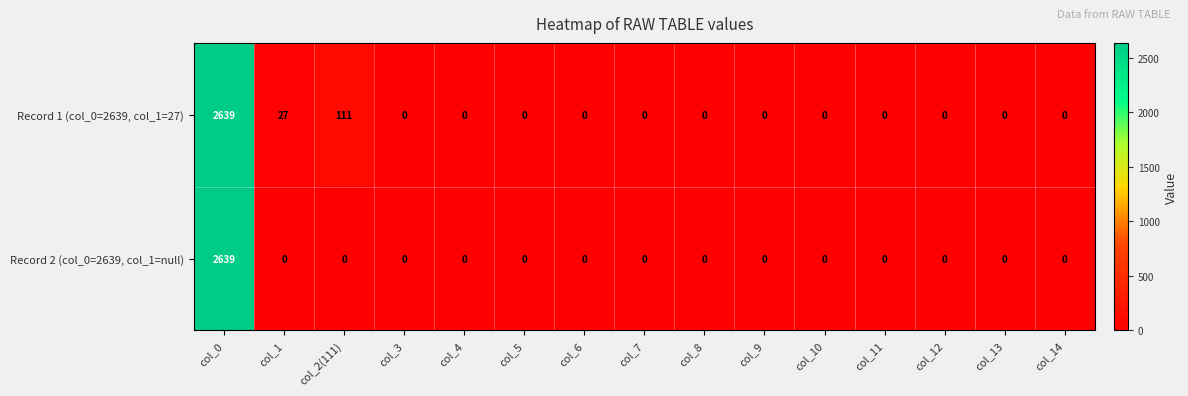

Reading left to right, extract all data points from this chart.

Record 1 (col_0=2639, col_1=27): 2639	27	111	0	0	0	0	0	0	0	0	0	0	0	0
Record 2 (col_0=2639, col_1=null): 2639	0	0	0	0	0	0	0	0	0	0	0	0	0	0